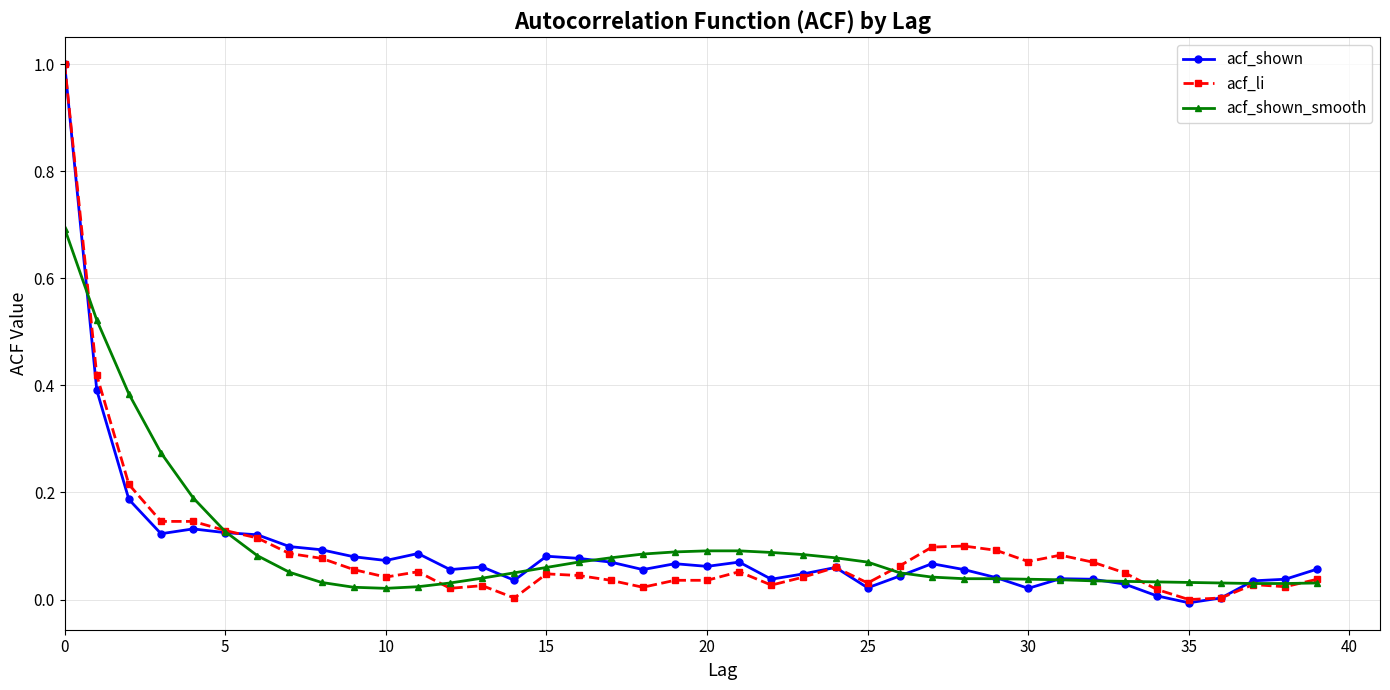

True or false: acf_shown_smooth and acf_shown intersect in this chart.

True